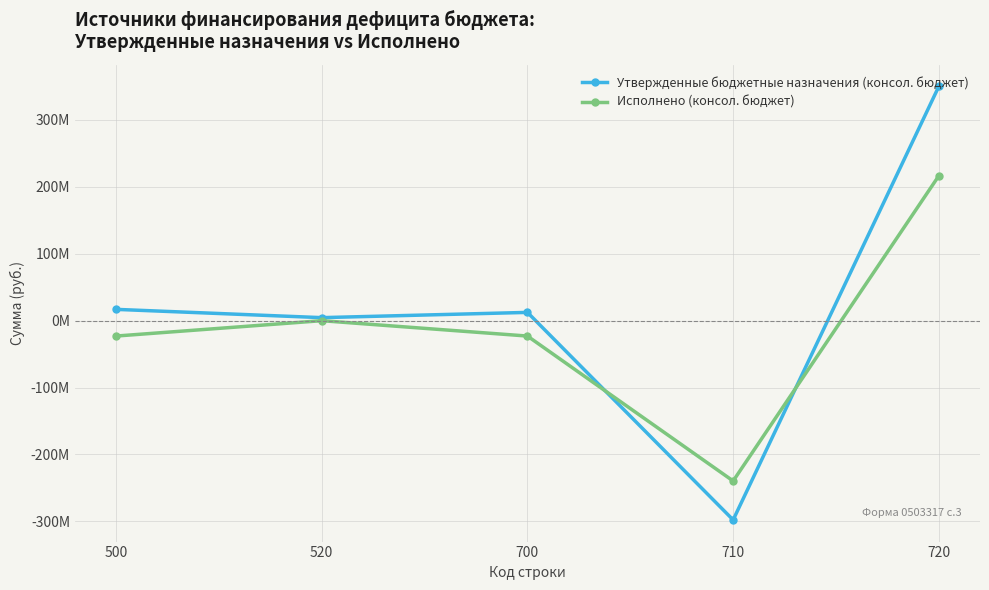

Is the value of Исполнено (консол. бюджет) at 520 greater than the value of Утвержденные бюджетные назначения (консол. бюджет) at 700?

No